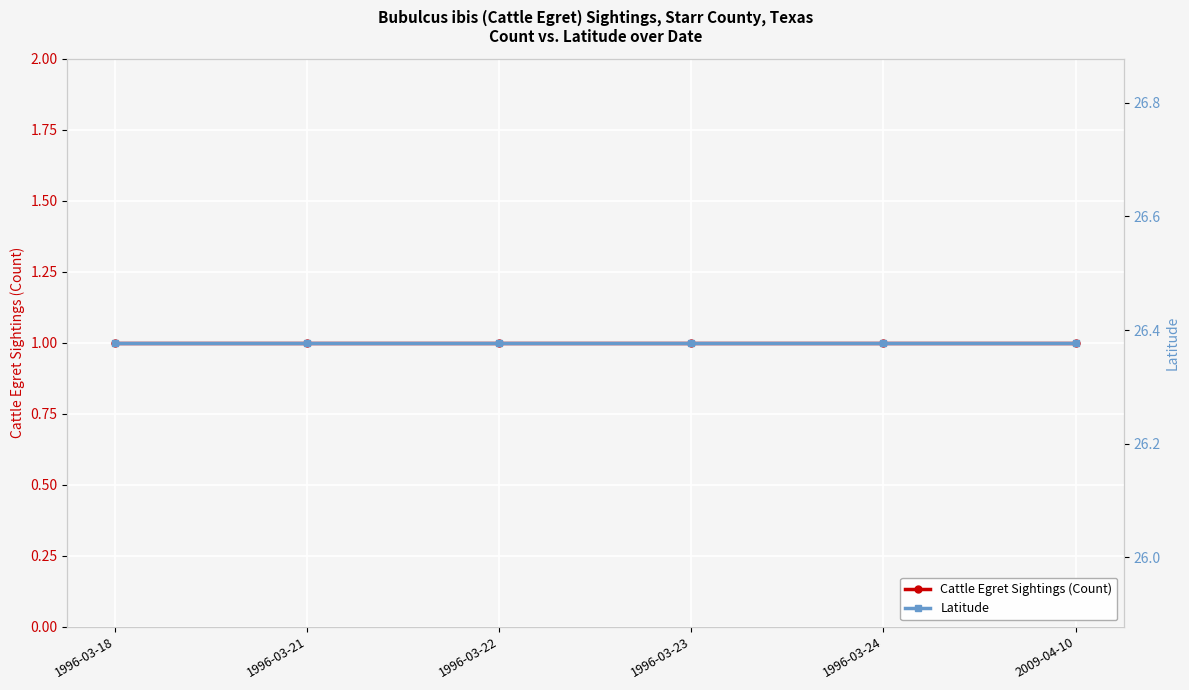

The Latitude series shows 15.0 at 1996-03-18. True or false?

False